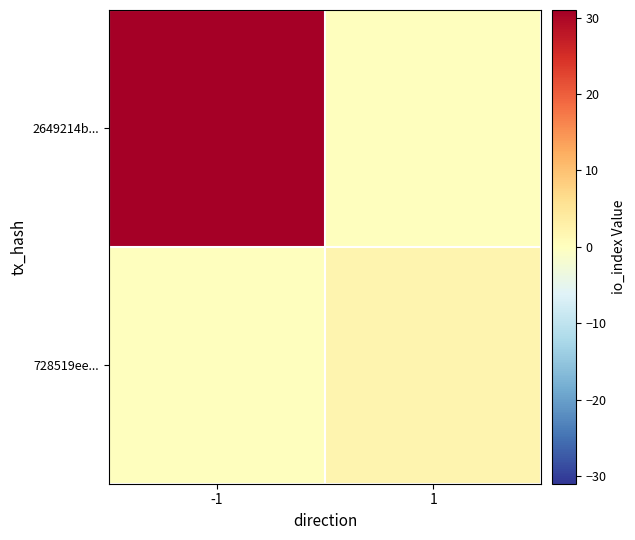

What is the difference between the highest and lowest values at -1?

31